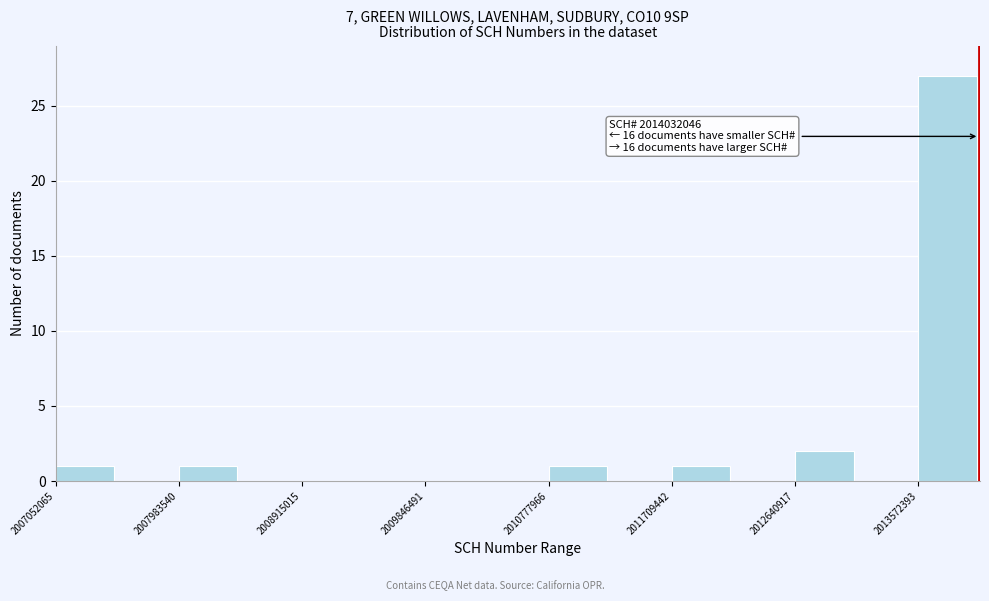

Over which range of the x-axis is the bar tallest?

2013600000 to 2014000000